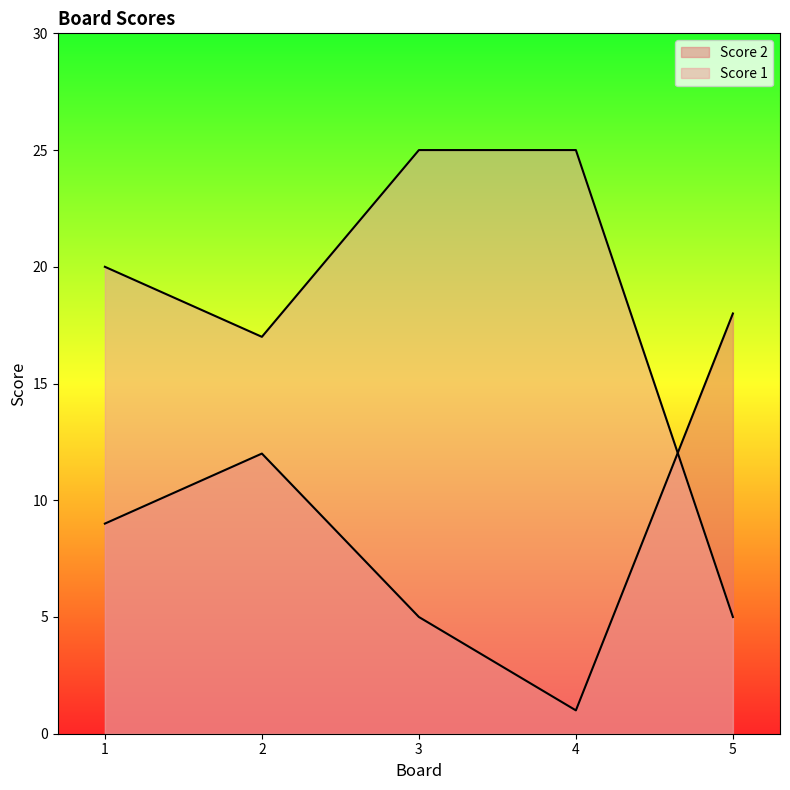

Which series has the largest total across all categories?

Score 1